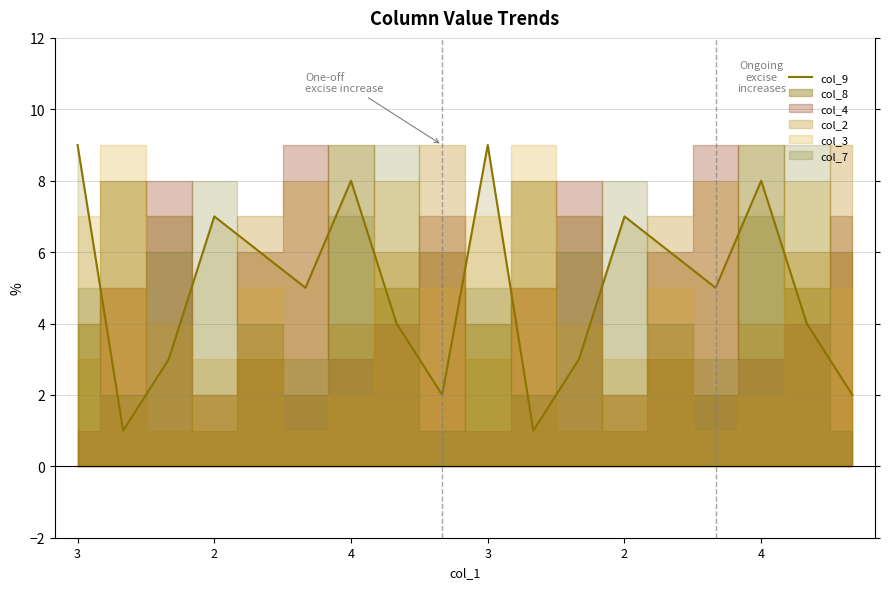

The chart shows a value of 7 at 2. True or false?

True